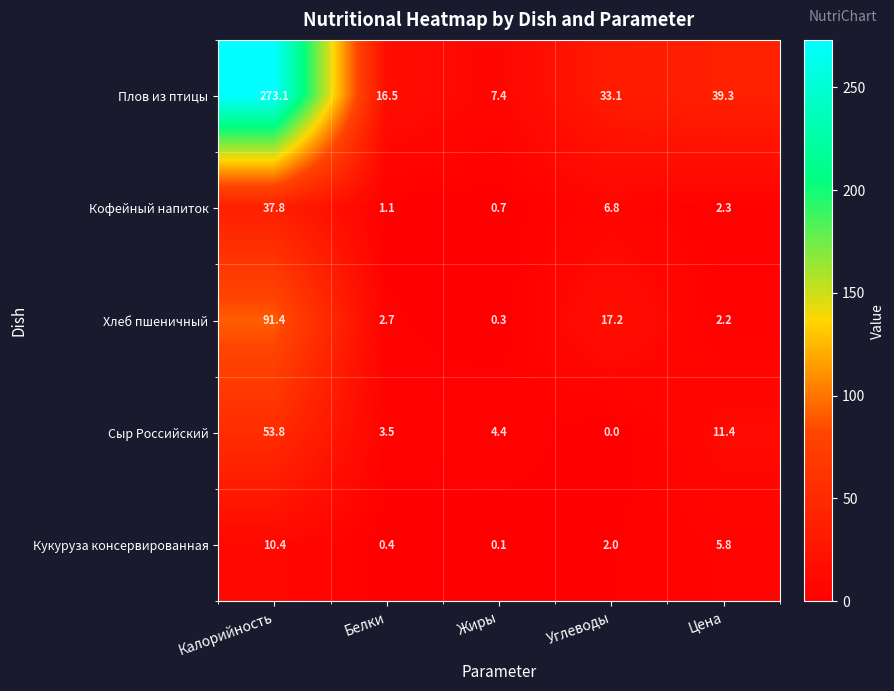

What is the sum of the Плов из птицы values at Калорийность and Белки?

289.6